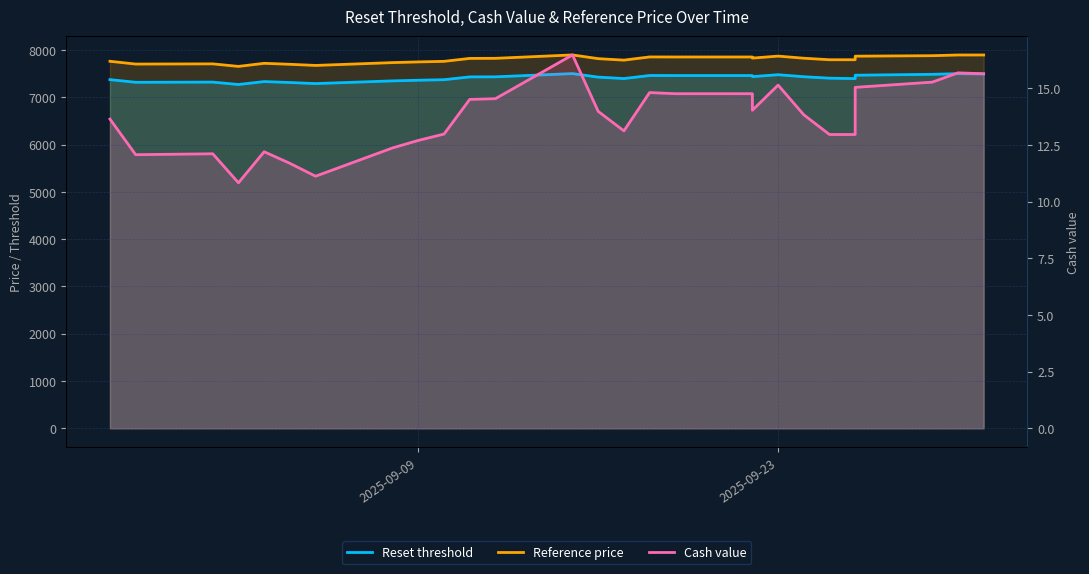

True or false: Reset threshold and Cash value intersect in this chart.

False